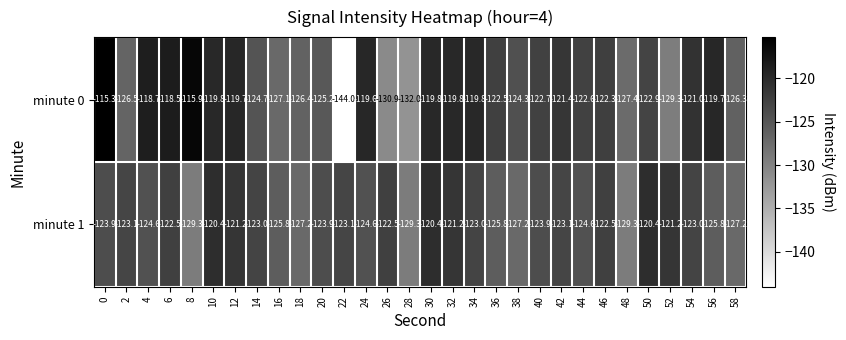

List the series in order of their peak value, highest first.

minute 0, minute 1